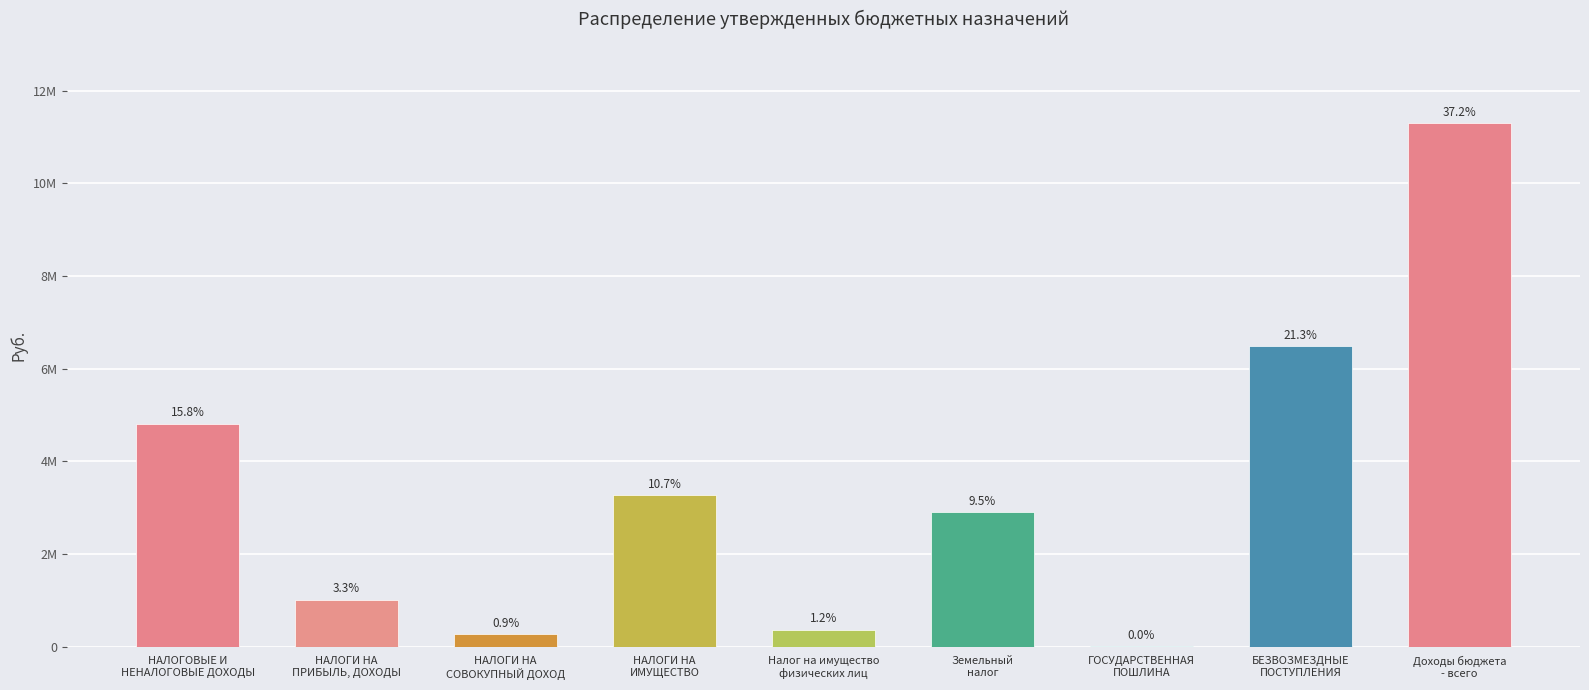

Are the bars horizontal?

No